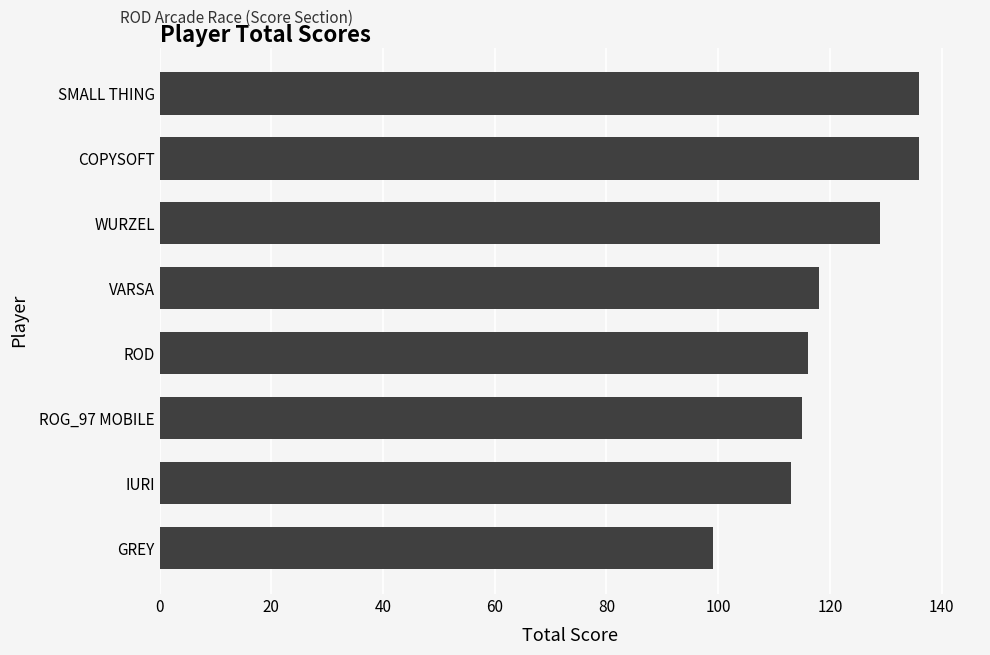

What value does the data have at ROG_97 MOBILE, to the nearest 5?

115